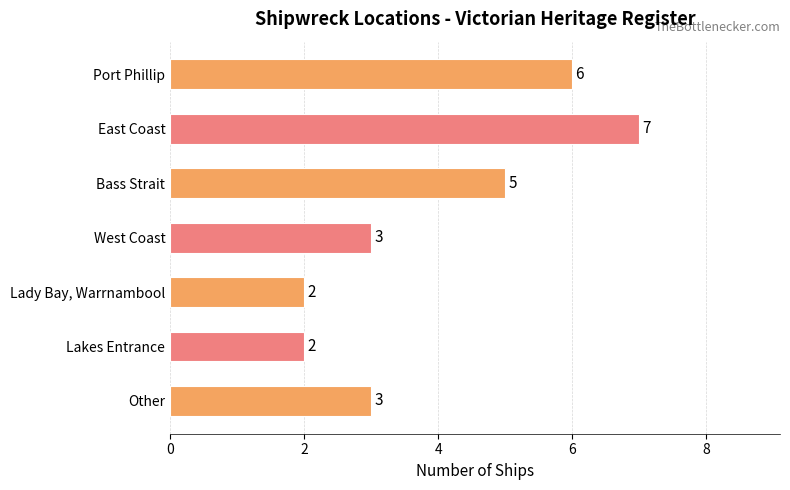

Reading bottom to top, transcribe all the data shown in this chart.

3	2	2	3	5	7	6